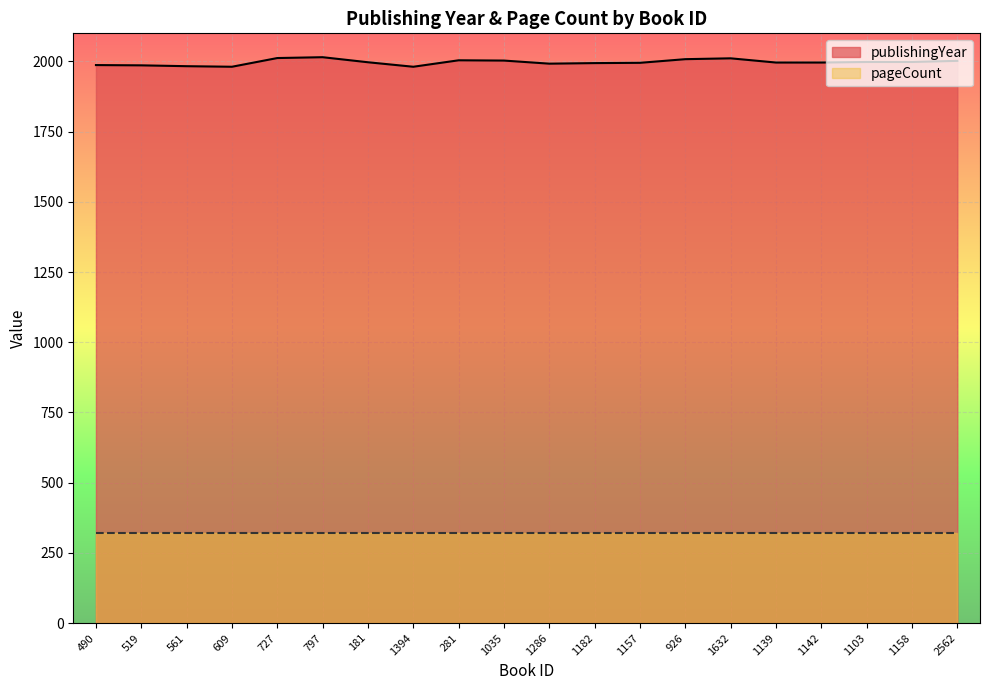

What is the change in value from 1182 to 1158?

+4